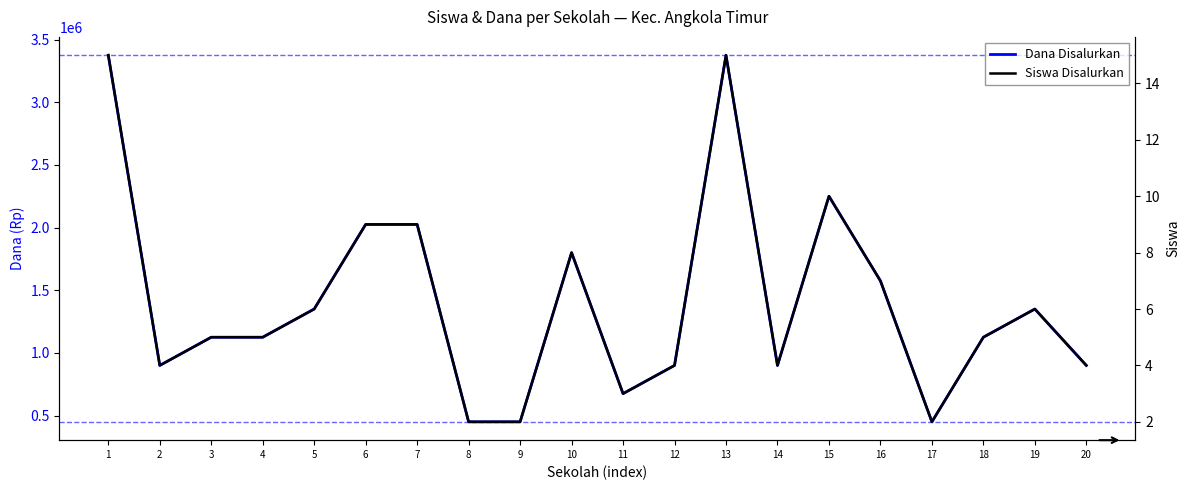

True or false: Siswa Disalurkan and Dana Disalurkan intersect in this chart.

False